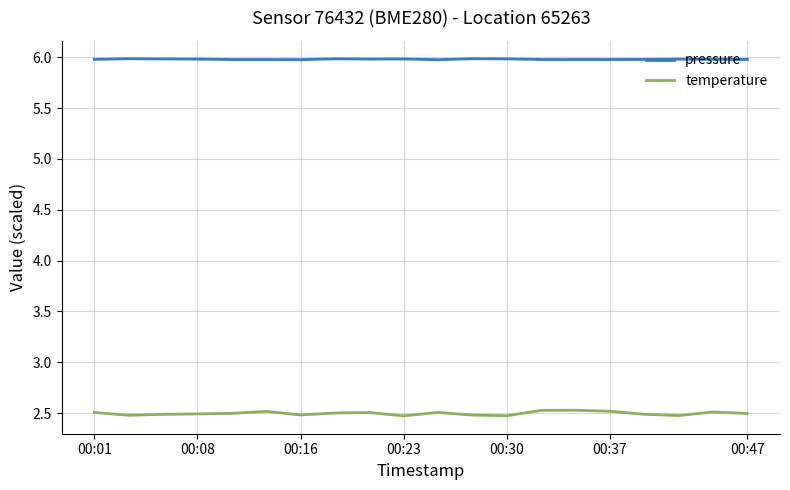

Which series has the largest total across all categories?

pressure